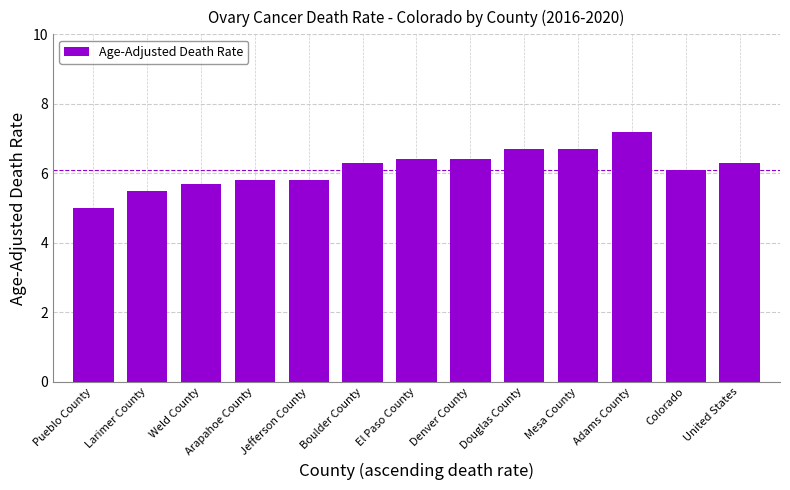

What is the sum of the values at Boulder County and Adams County?

13.5